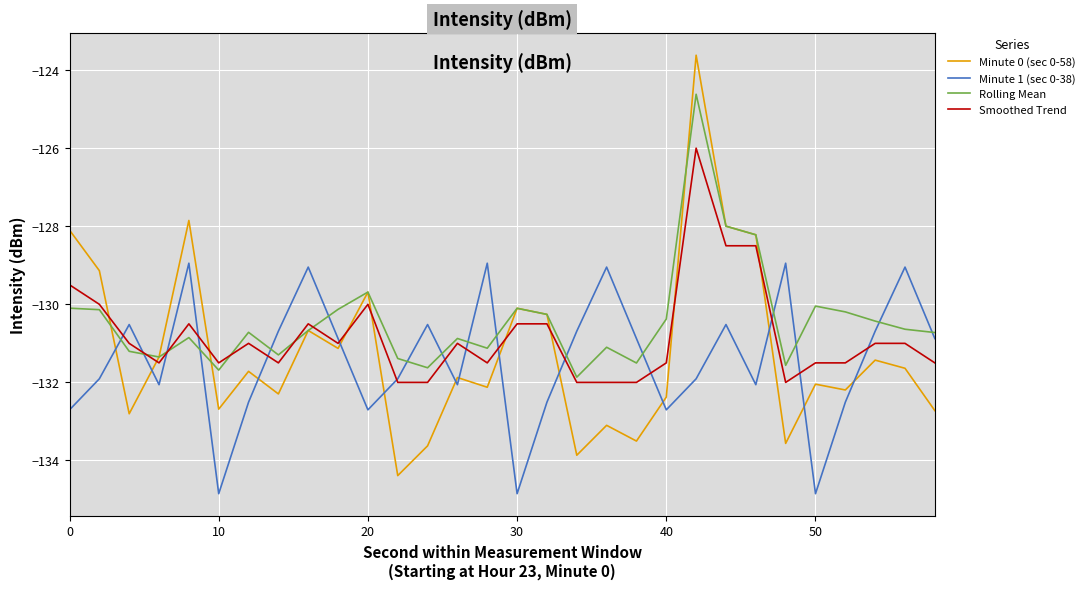

Rank the series by their maximum value, from highest to lowest.

Minute 0 (sec 0-58), Rolling Mean, Smoothed Trend, Minute 1 (sec 0-38)